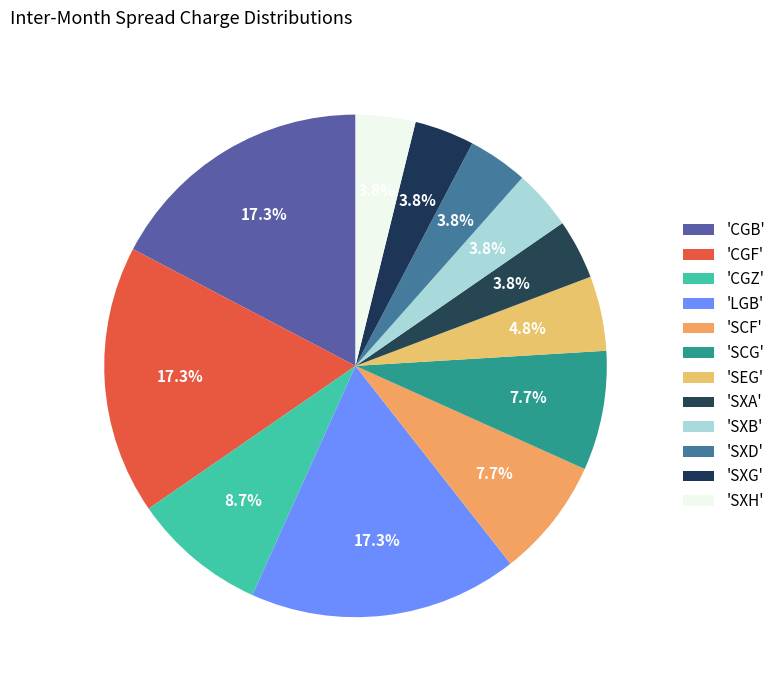

How many segments does this pie chart have?

12